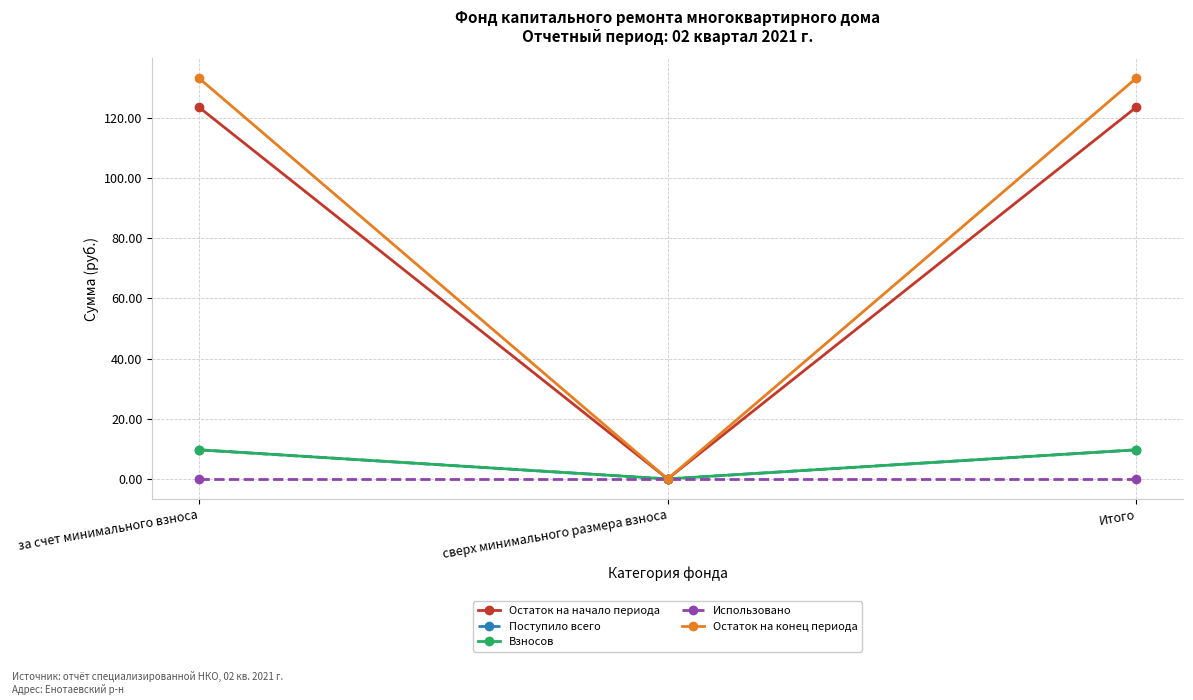

What is the label of the 2nd point from the right?

сверх минимального размера взноса